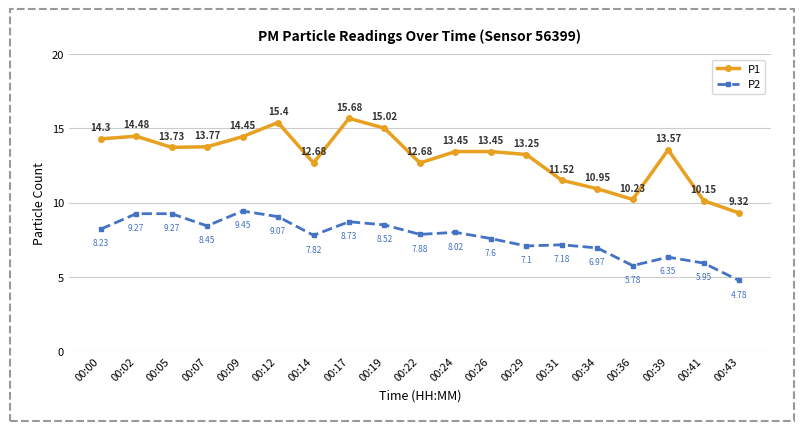

What is the average value of the P1 series?

13.1